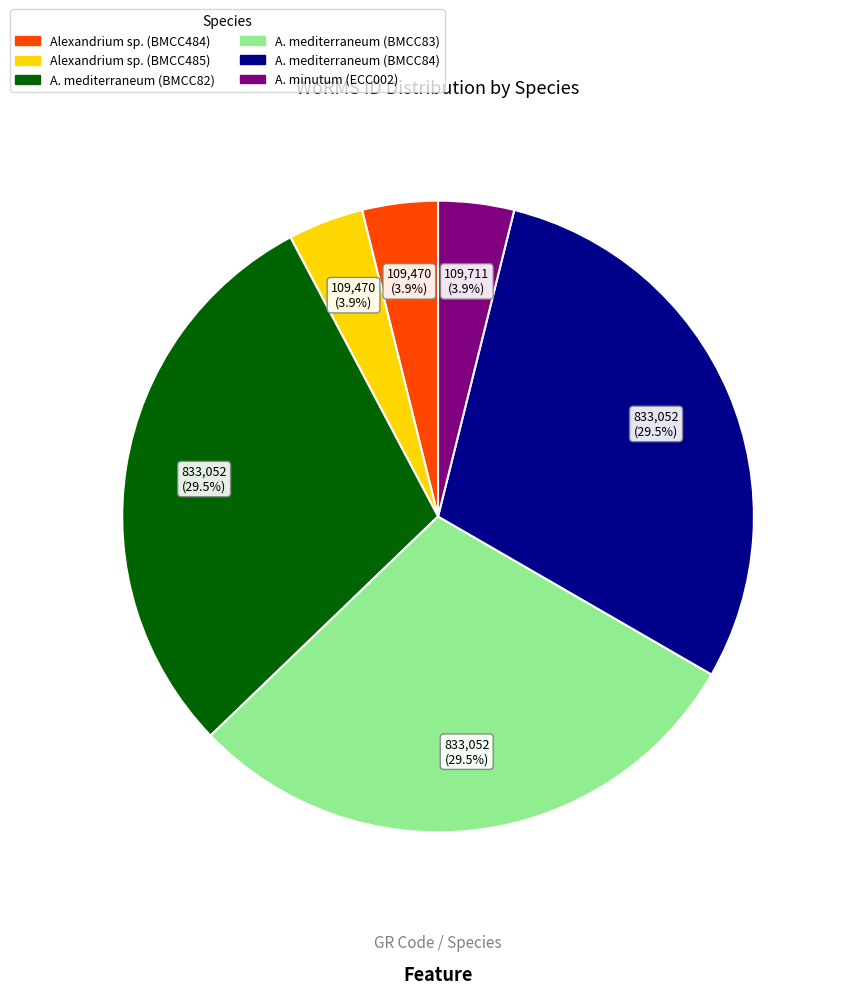

How many slices are in this pie chart?

6